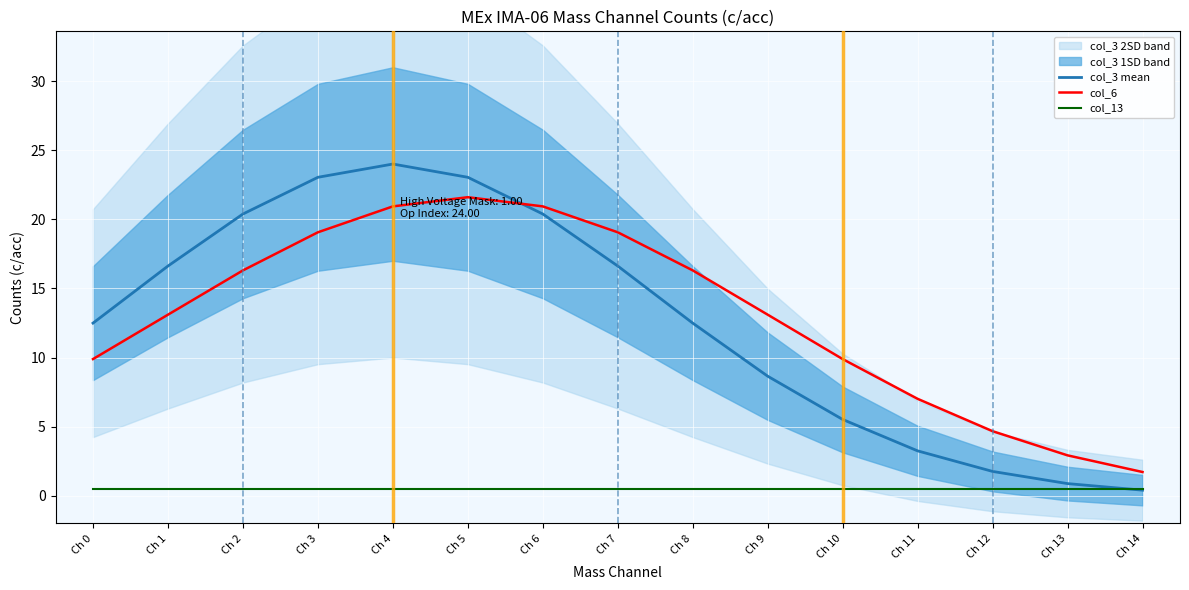

True or false: col_13 has more than 0 interior local peaks.

False